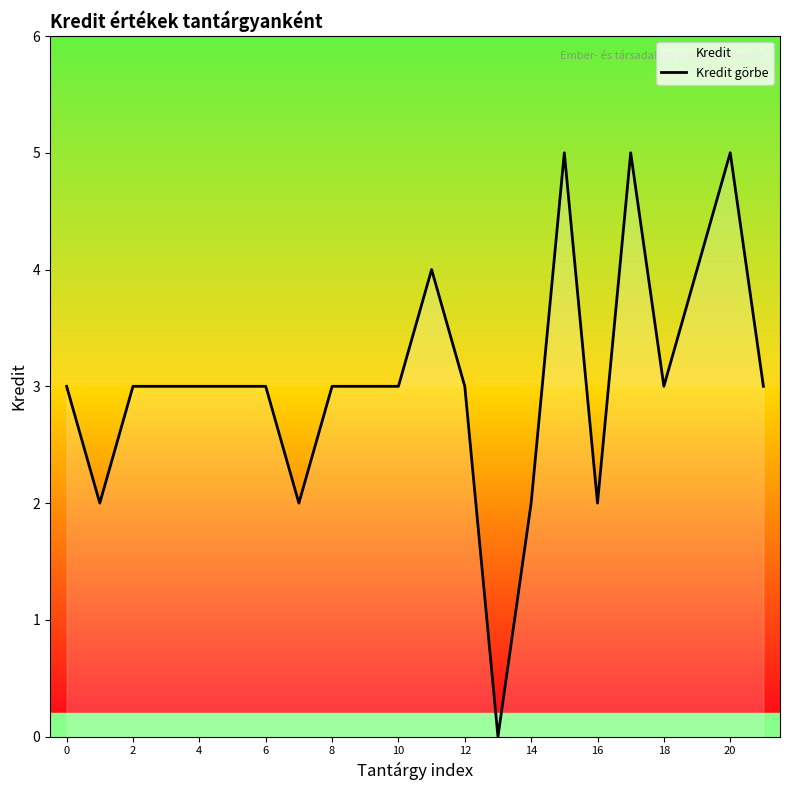

What is the maximum value shown in the chart?

5